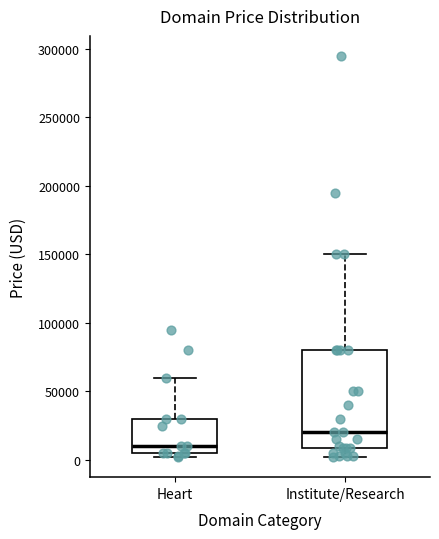

Reading left to right, transcribe this box plot: for each box, give where its median line is, the range the box spans, and where its two whiskers end, as read against the y-axis. The values are not printed on the chart, so give them approximately, as read against the axis.

Heart: median 10000, box 5000 to 30000, whiskers 0 to 60000
Institute/Research: median 20000, box 10000 to 80000, whiskers 0 to 150000